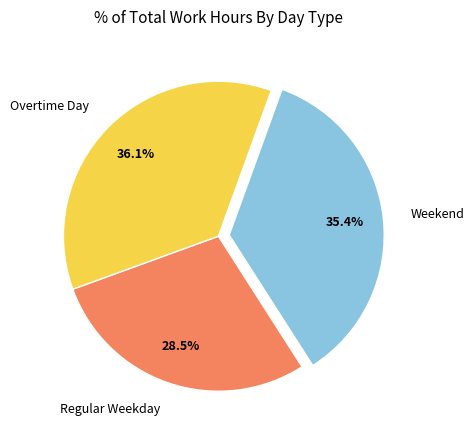

Rank the categories by value from lowest to highest.

Regular Weekday, Weekend, Overtime Day